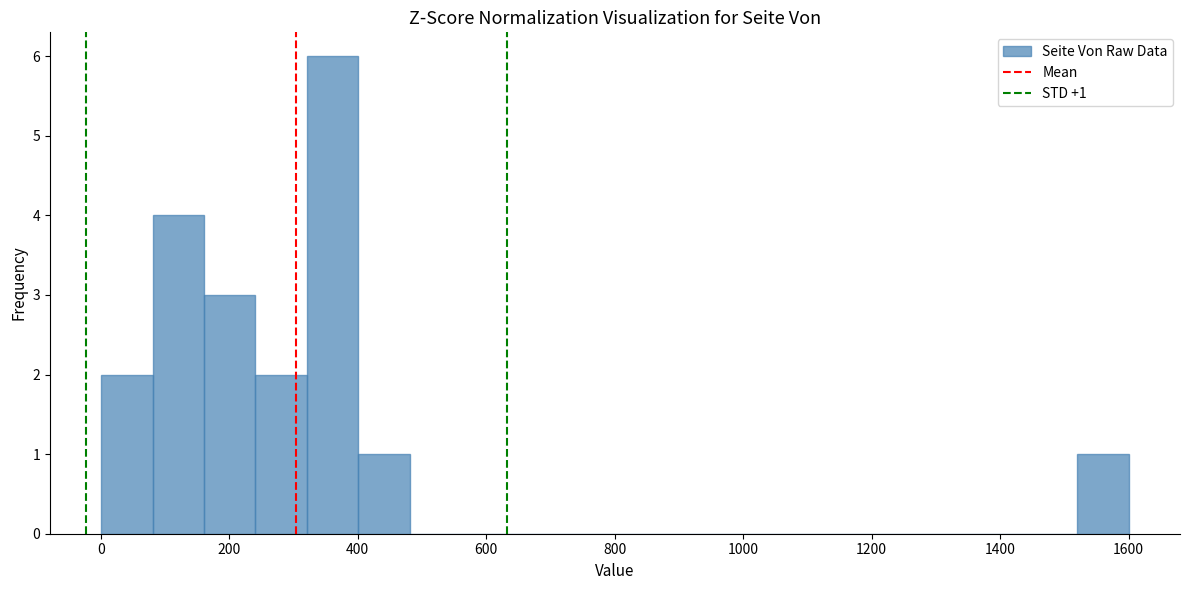

Around what value on the x-axis is the tallest bar? Give the approximate position of its centre, as read against the axis.

360